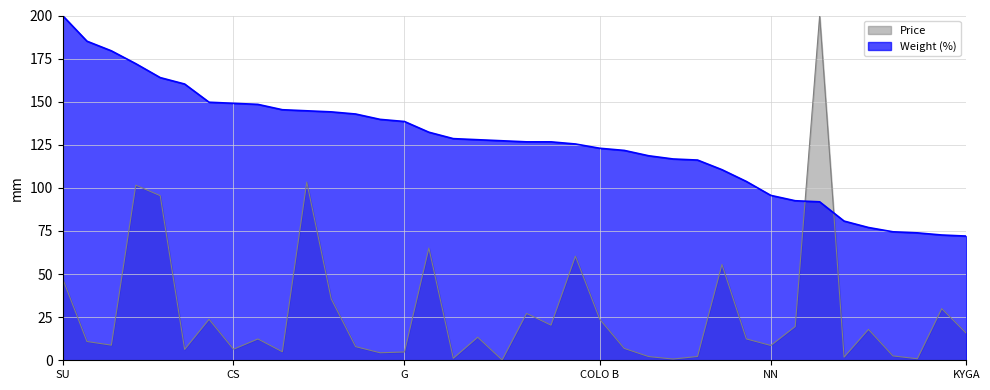

Does the chart display data point markers on the line(s)?

No